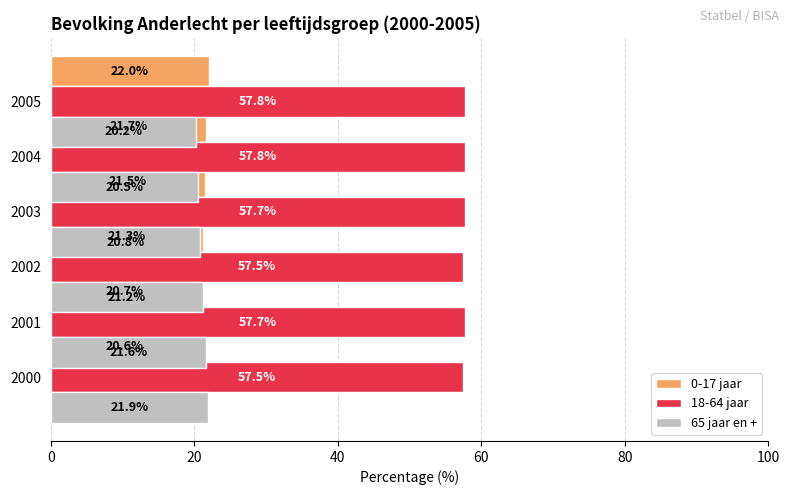

How many data points in 65 jaar en + are above 21?

3